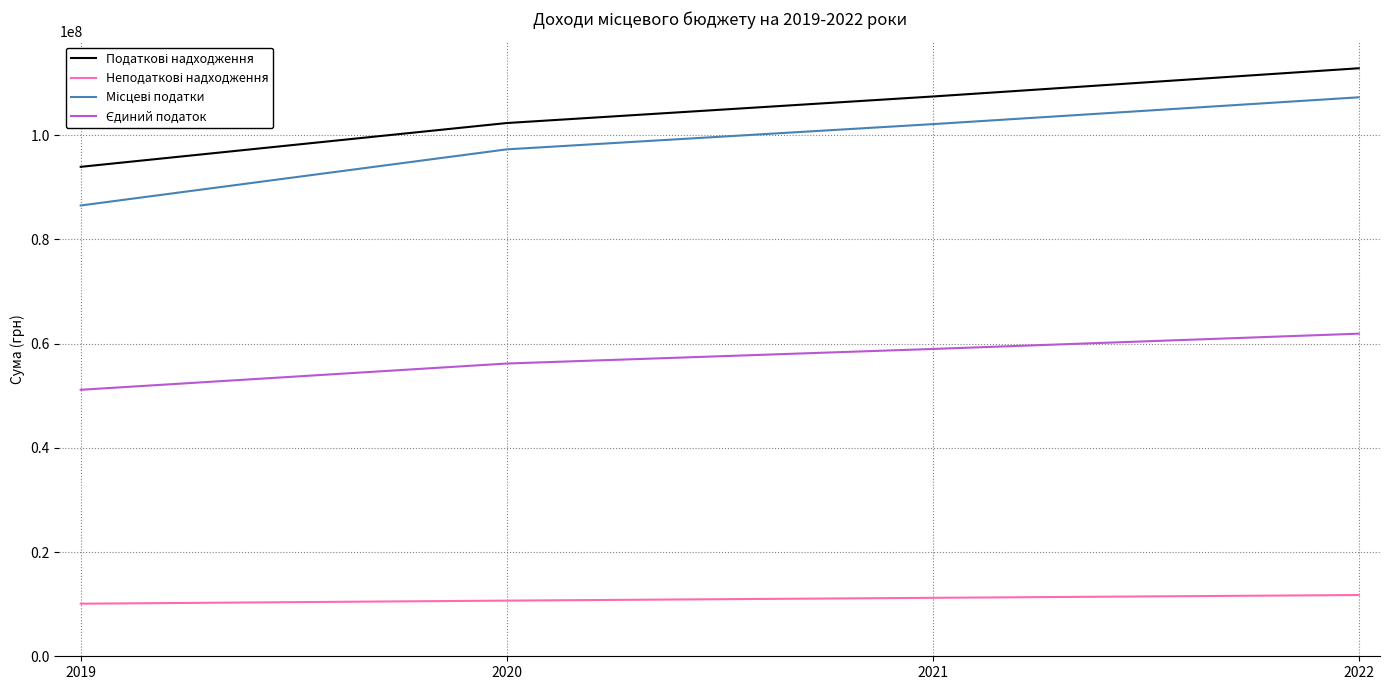

At how many categories does at least one series exceed 73392773?

4